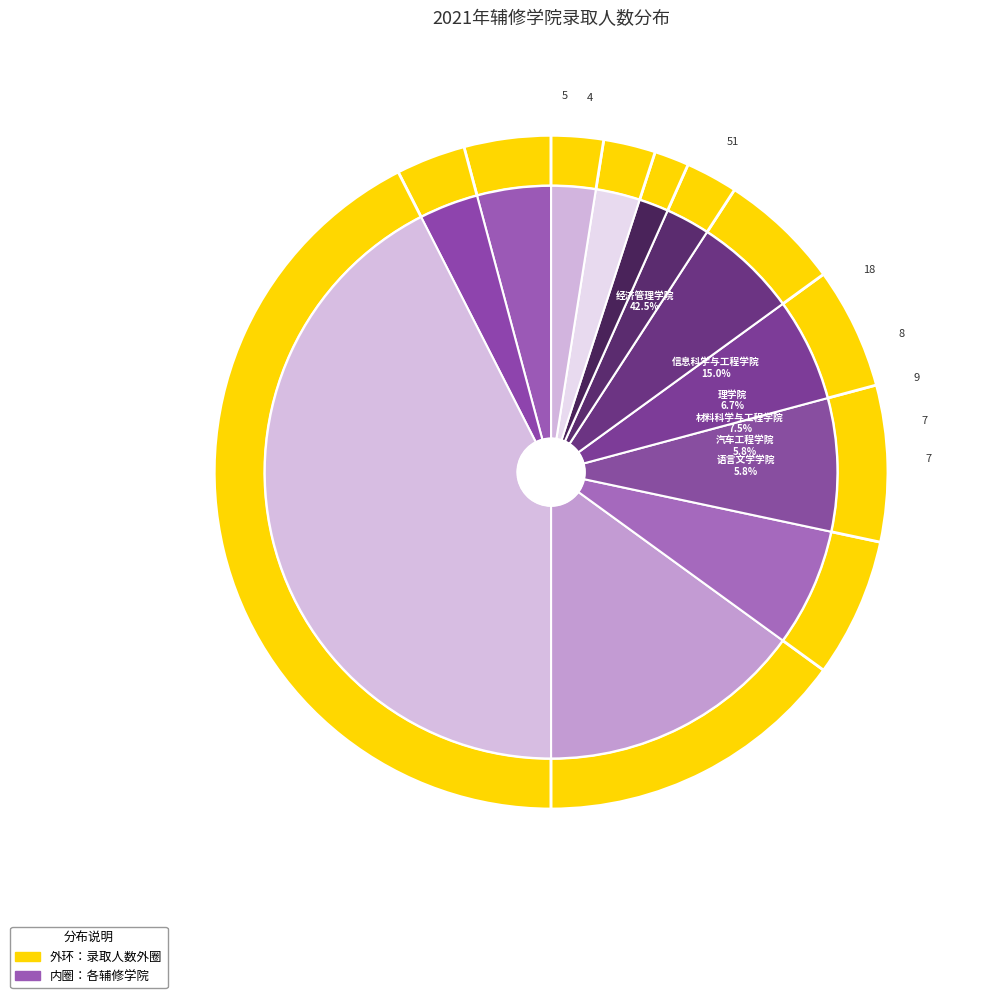

What is the change in value from 信息科学与工程学院 to 船舶与海洋工程学院?

-15